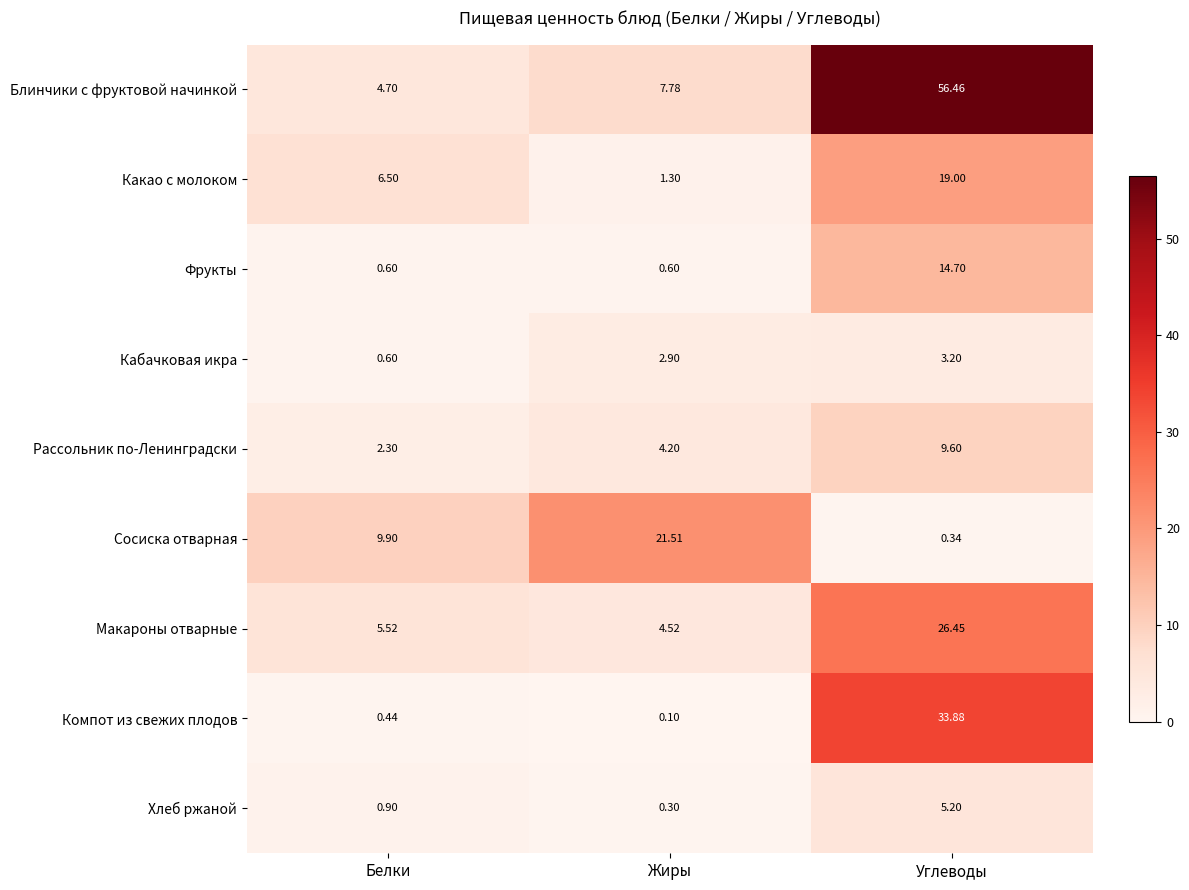

Which series changed the most between Белки and Углеводы?

Блинчики с фруктовой начинкой